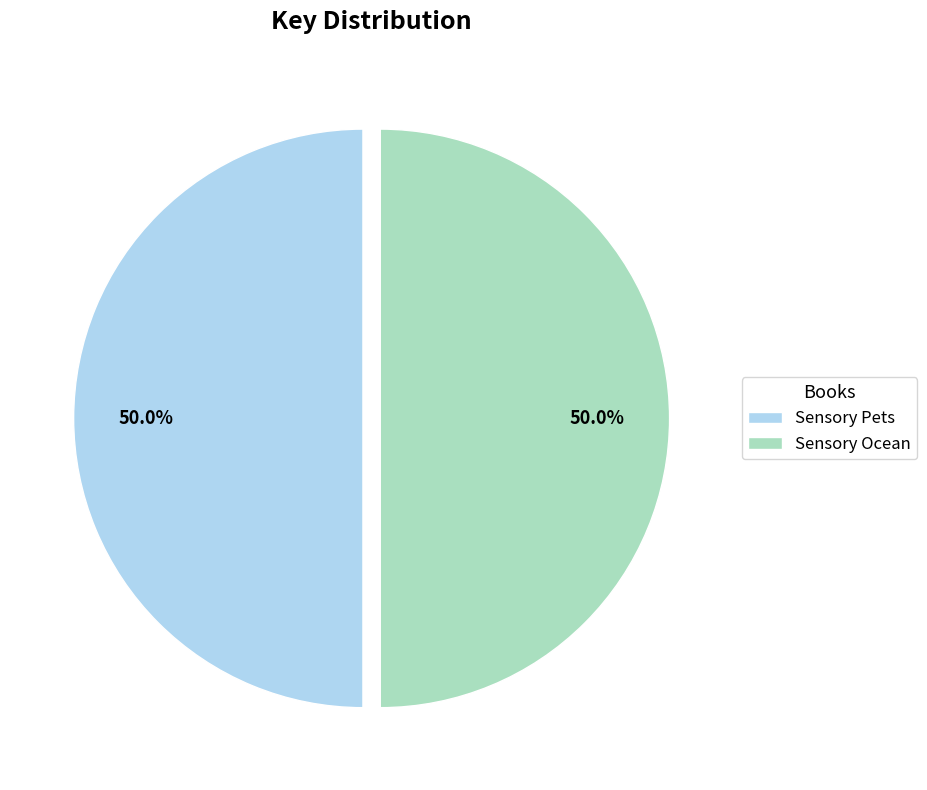

How many slices are in this pie chart?

2